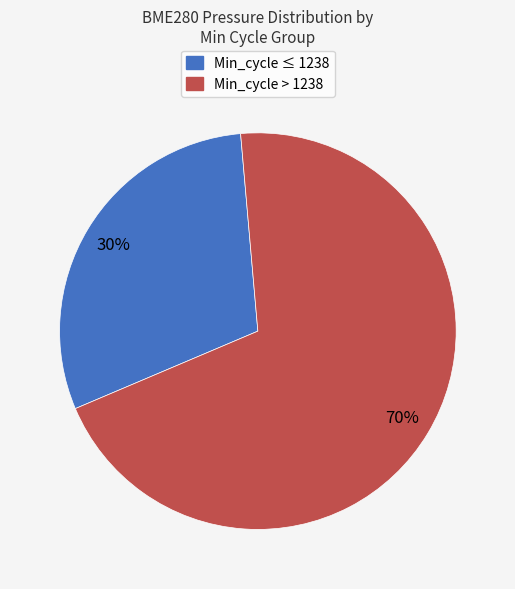

Count the number of slices in the pie.

2